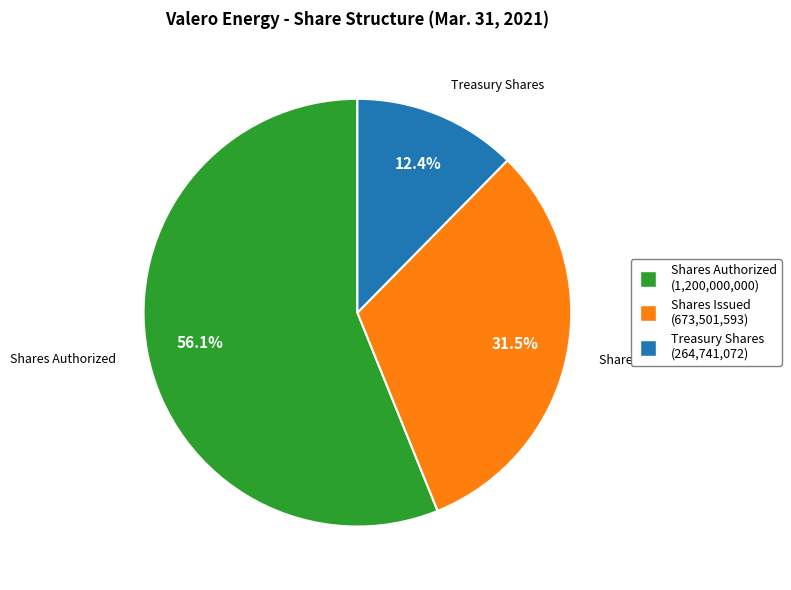

What is the ratio of the value at Treasury Shares to the value at Shares Issued?

0.4